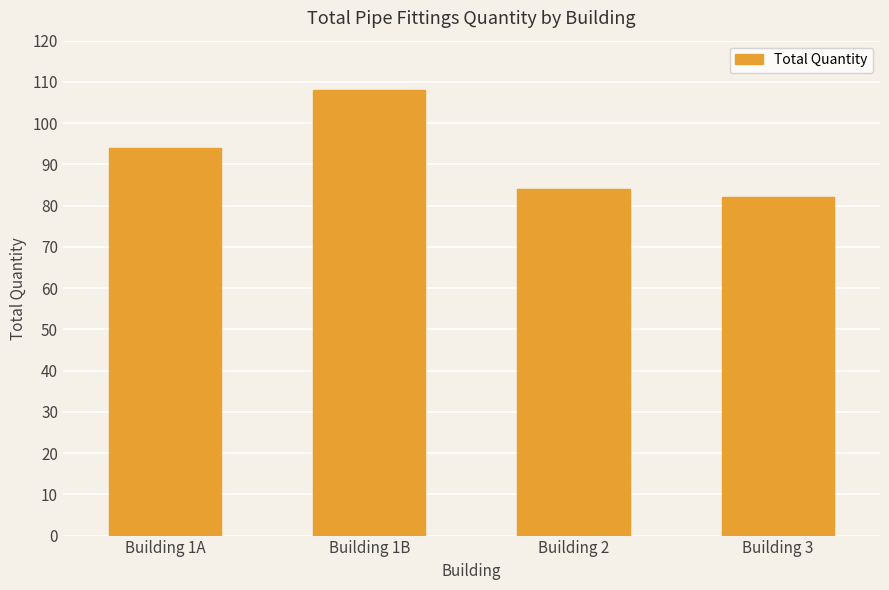

What is the label of the 2nd bar from the left?

Building 1B